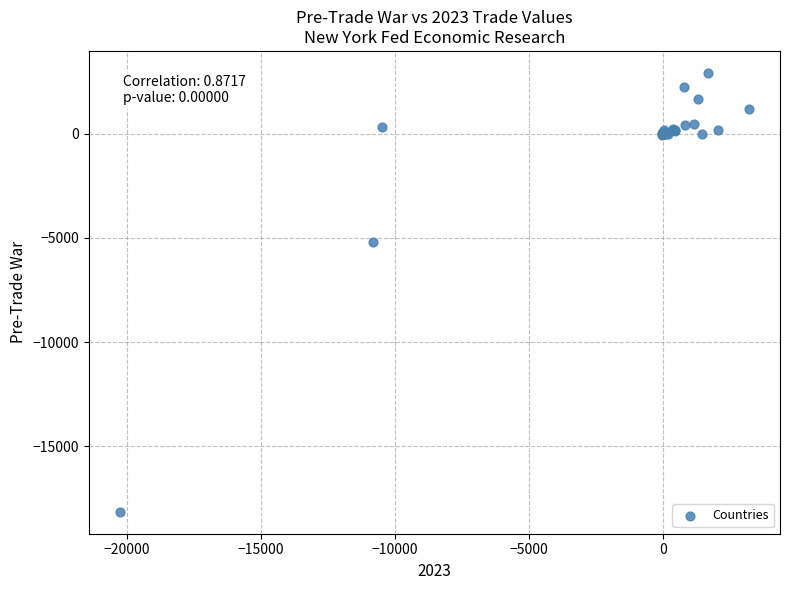

What Y value in the scatter plot is closest to -7611?

-5183.4